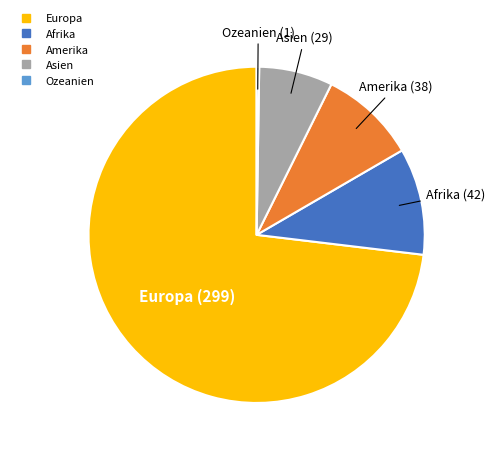

Does any single category account for the majority?

Yes